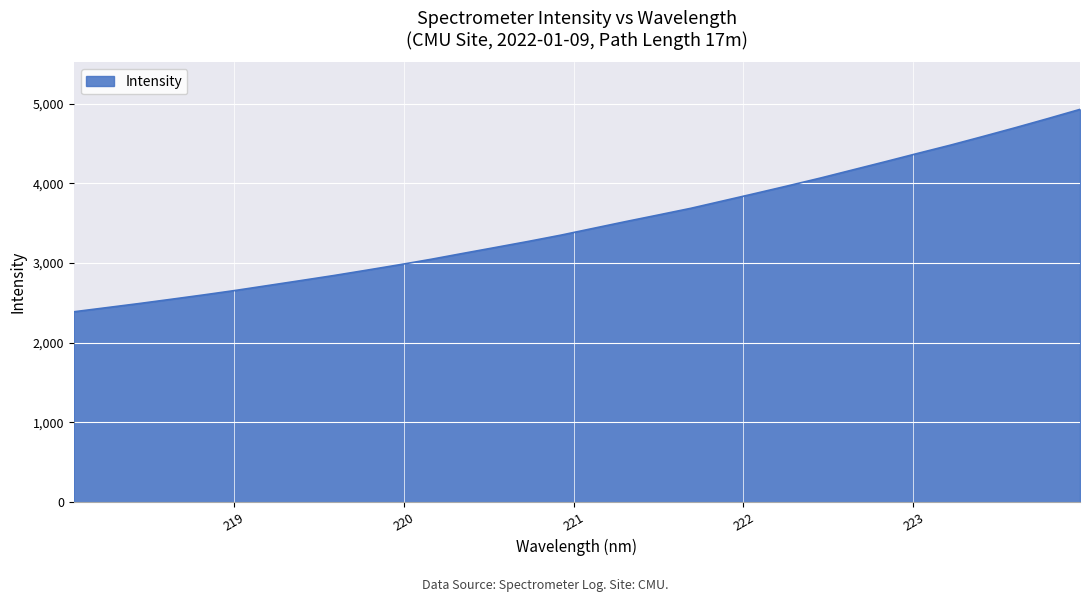

How many lines are shown in the chart?

1